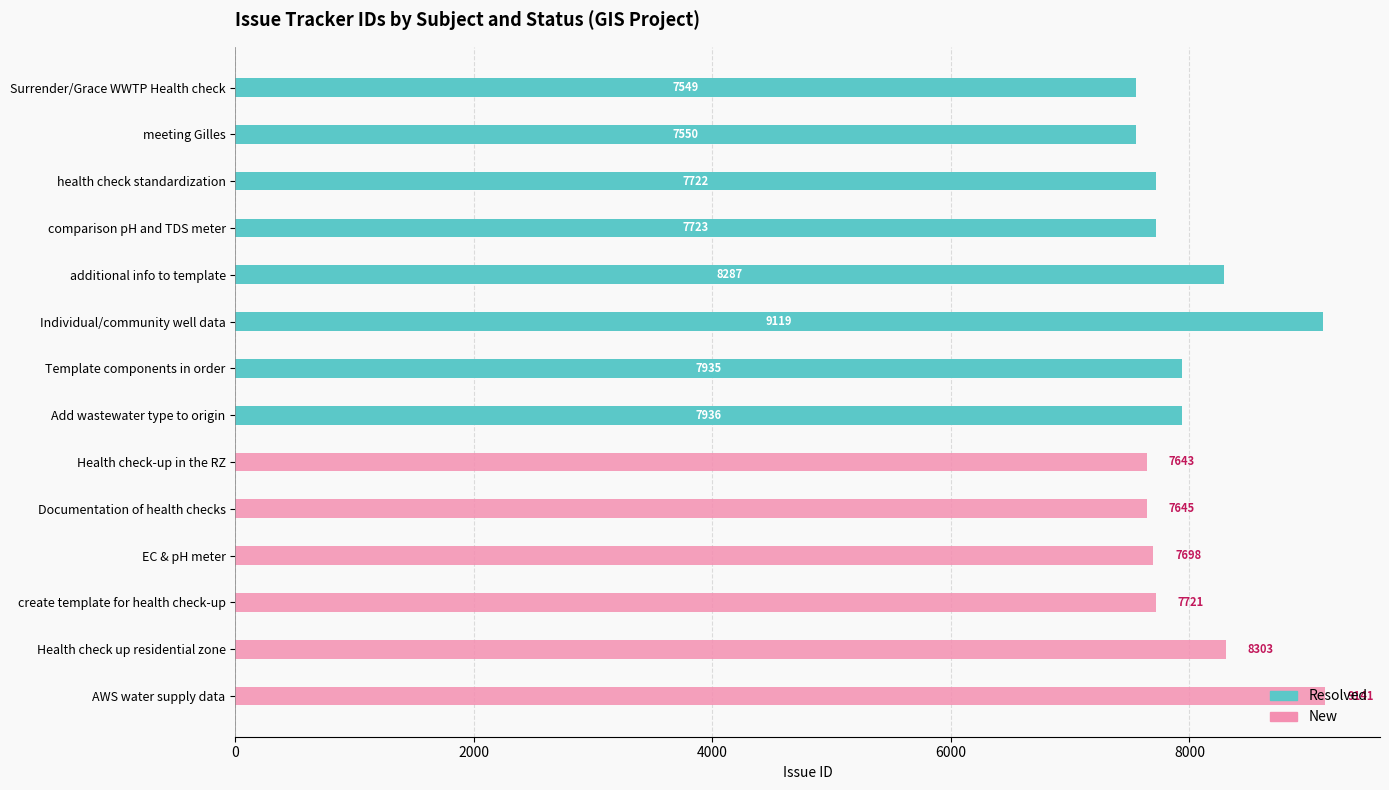

How many values in Resolved are above zero?

8